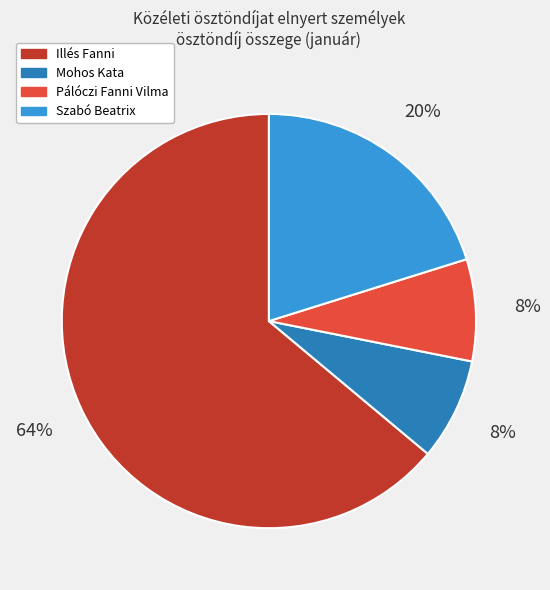

To the nearest percent, what is the difference between the largest and smallest slice percentages?

56%